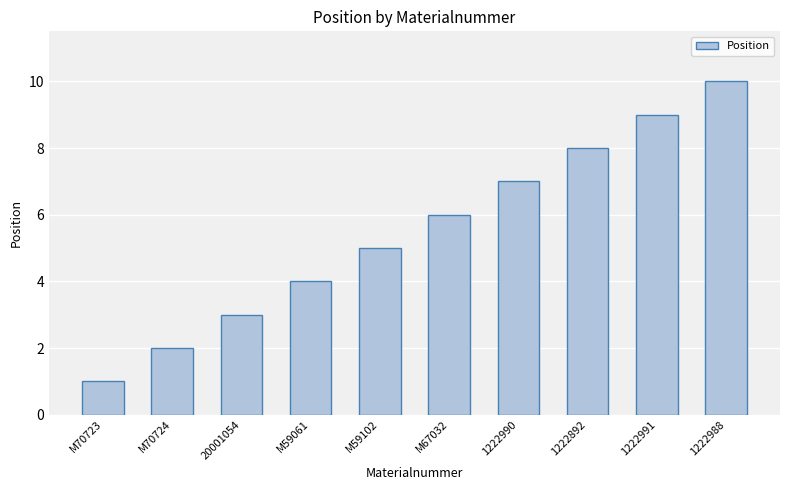

Does the chart contain stacked bars?

No